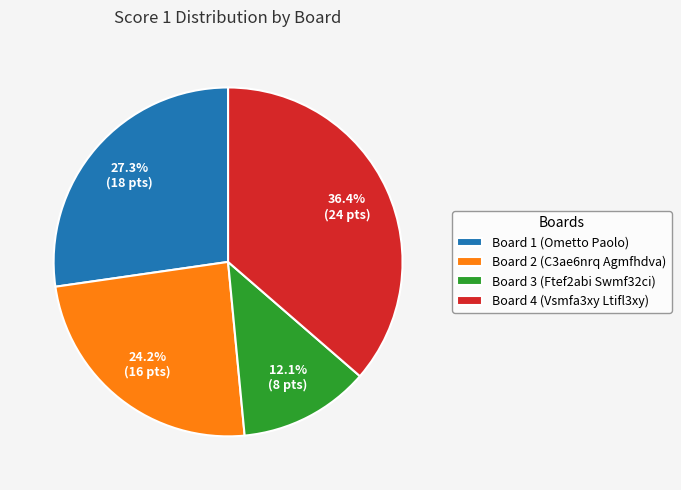

How many segments does this pie chart have?

4